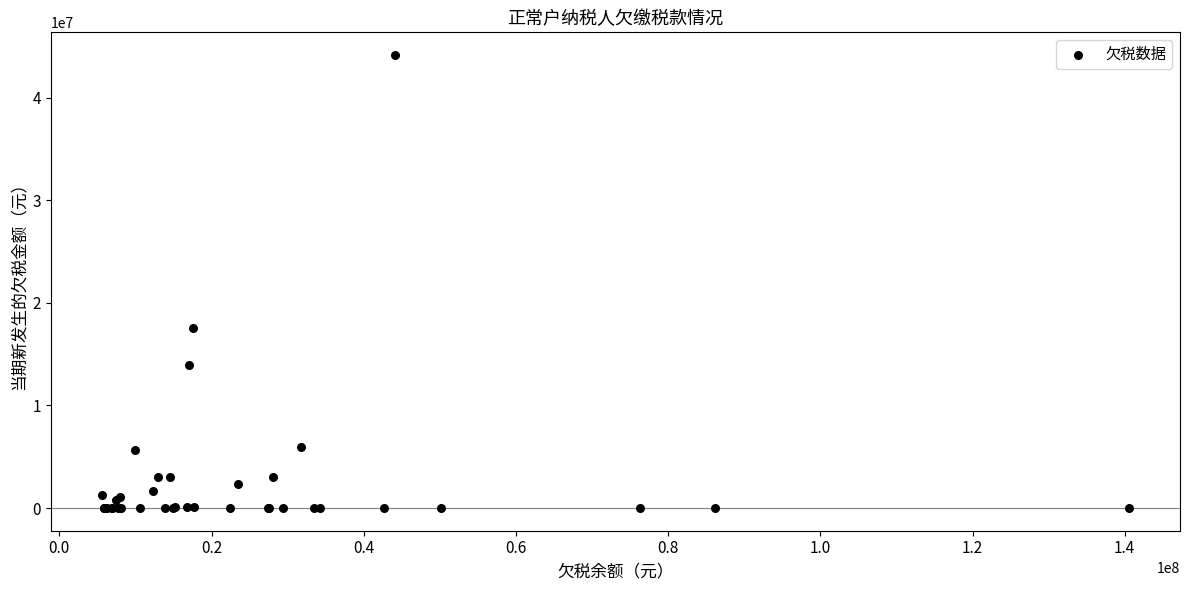

What Y value in the scatter plot is closest to 22082738?

17517061.0